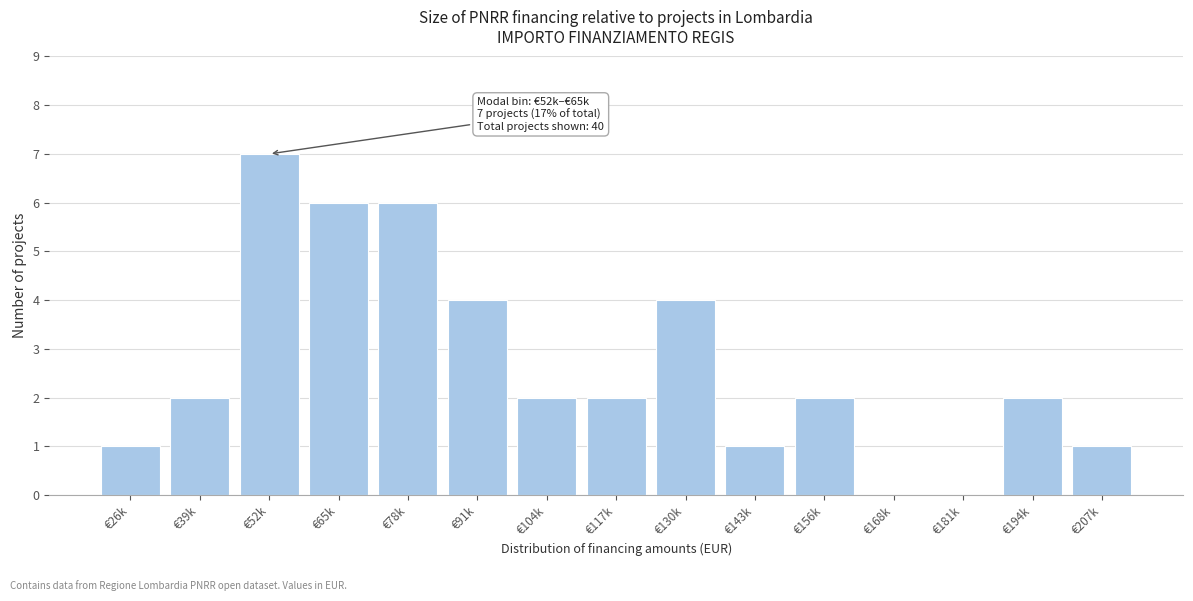

Reading left to right, list all the values displayed in this chart.

€26k=1	€39k=2	€52k=7	€65k=6	€78k=6	€91k=4	€104k=2	€117k=2	€130k=4	€143k=1	€156k=2	€168k=0	€181k=0	€194k=2	€207k=1